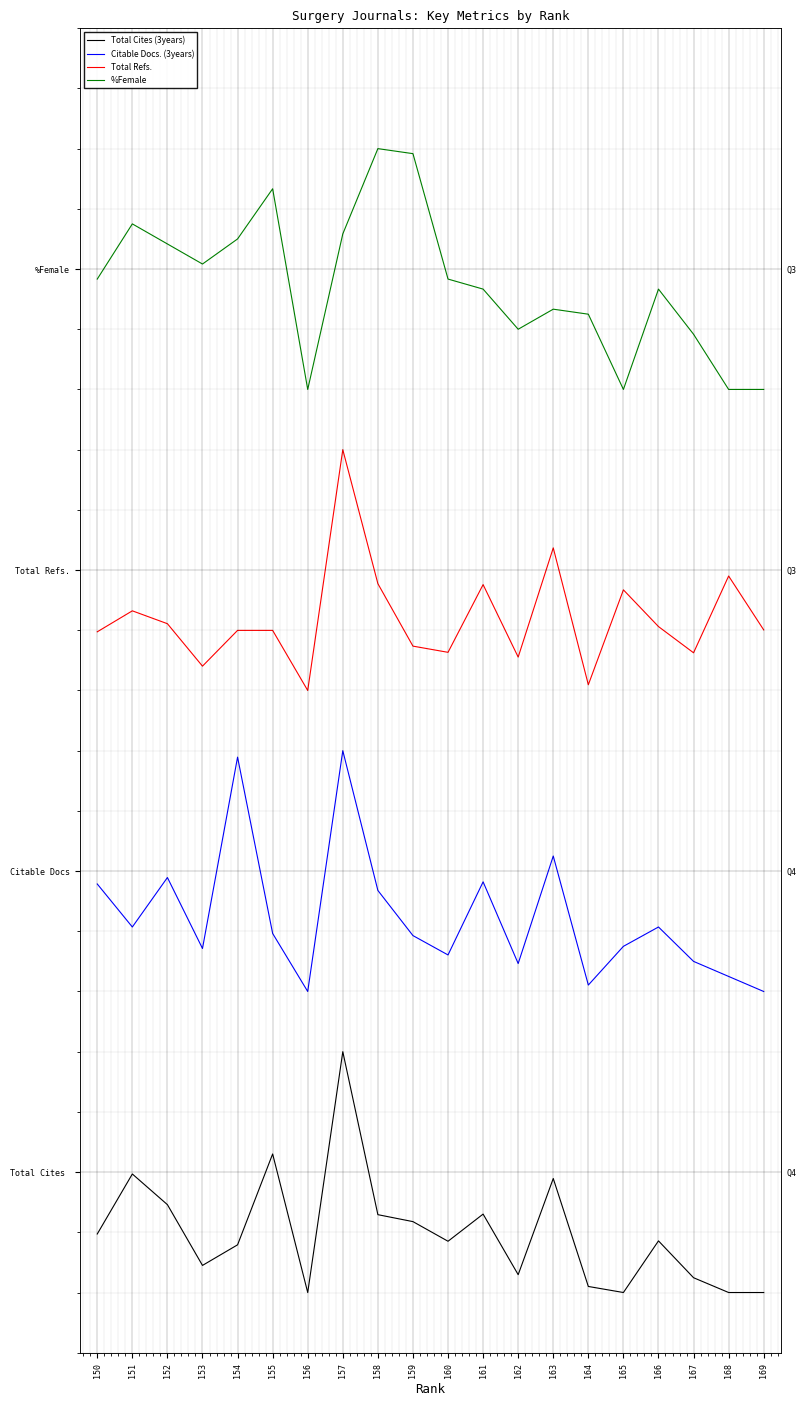

List the series in order of their overall mean, highest first.

%Female, Total Refs., Citable Docs. (3years), Total Cites (3years)